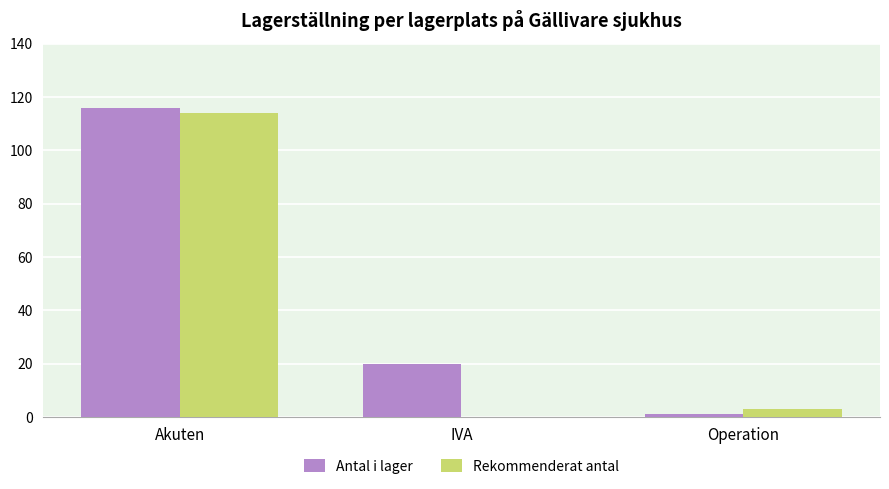

At which label does Antal i lager reach its peak?

Akuten